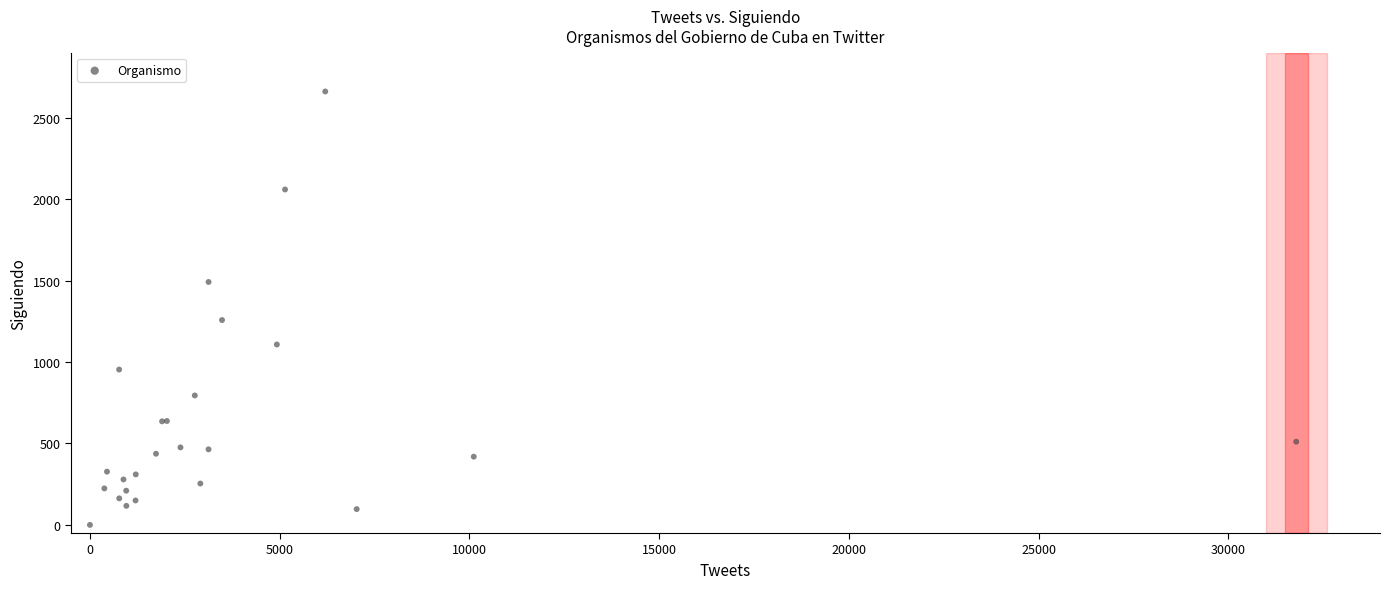

What Y value in the scatter plot is closest to 1331?

1258